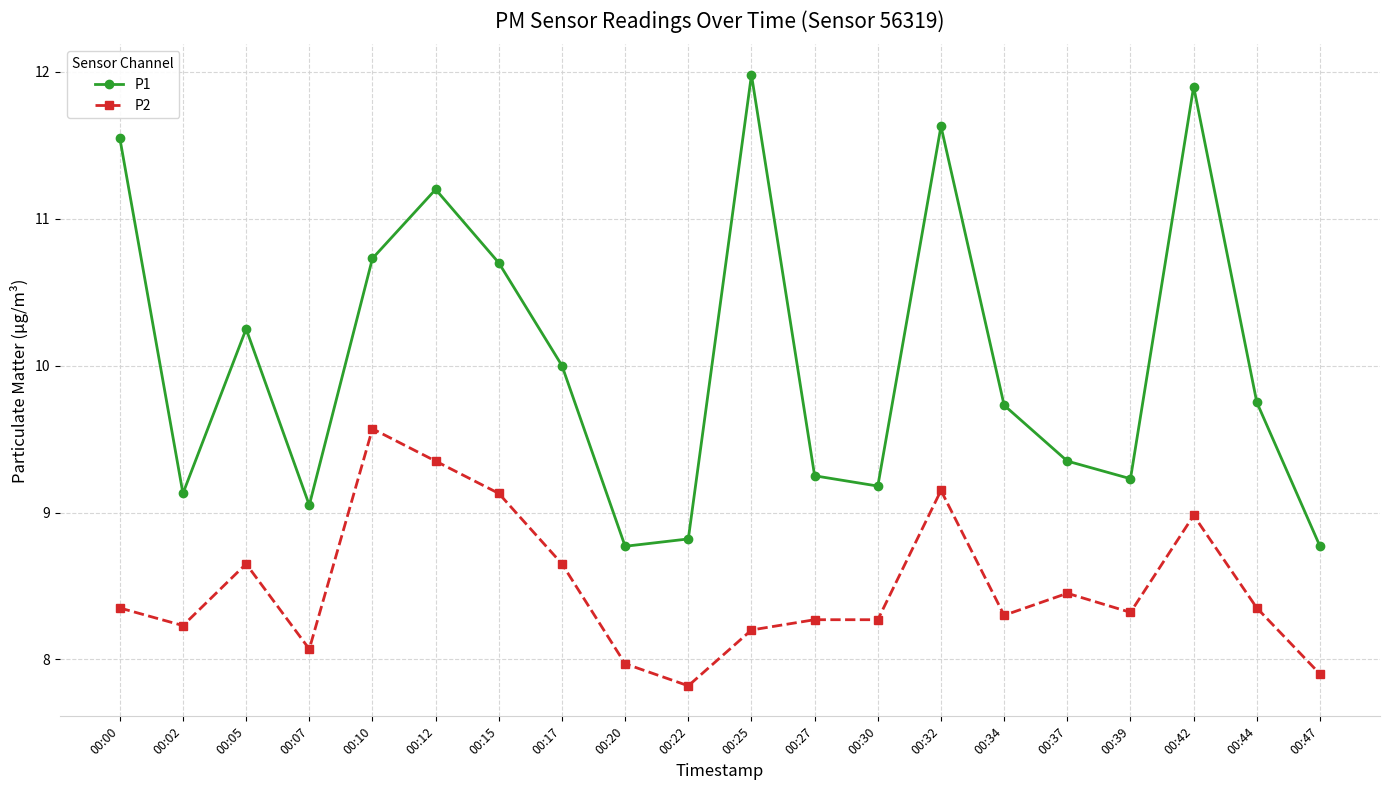

What is the difference between the highest and lowest values at 00:34?

1.4